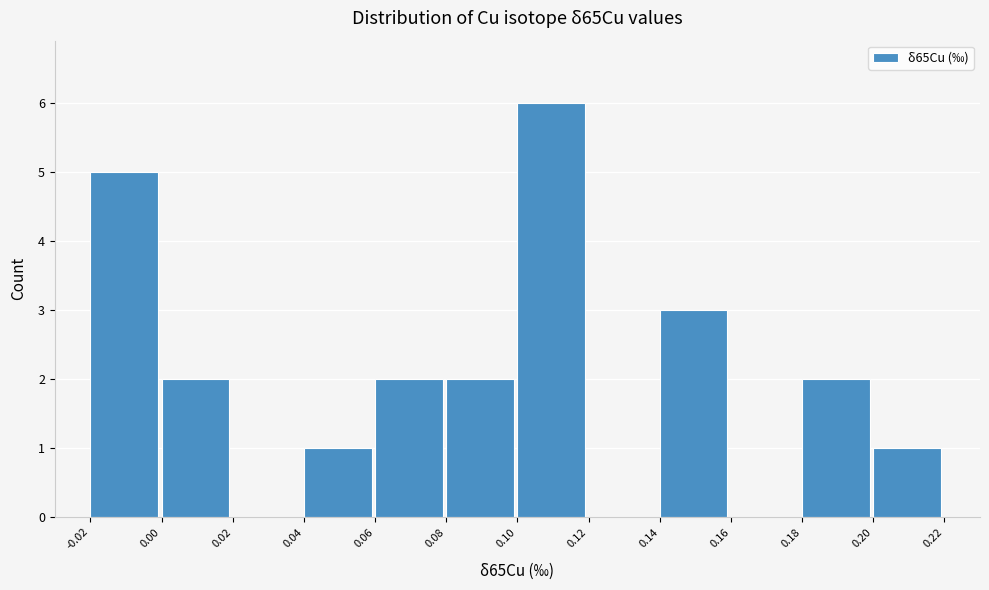

Over which range of the x-axis is the bar tallest?

0.10 to 0.12